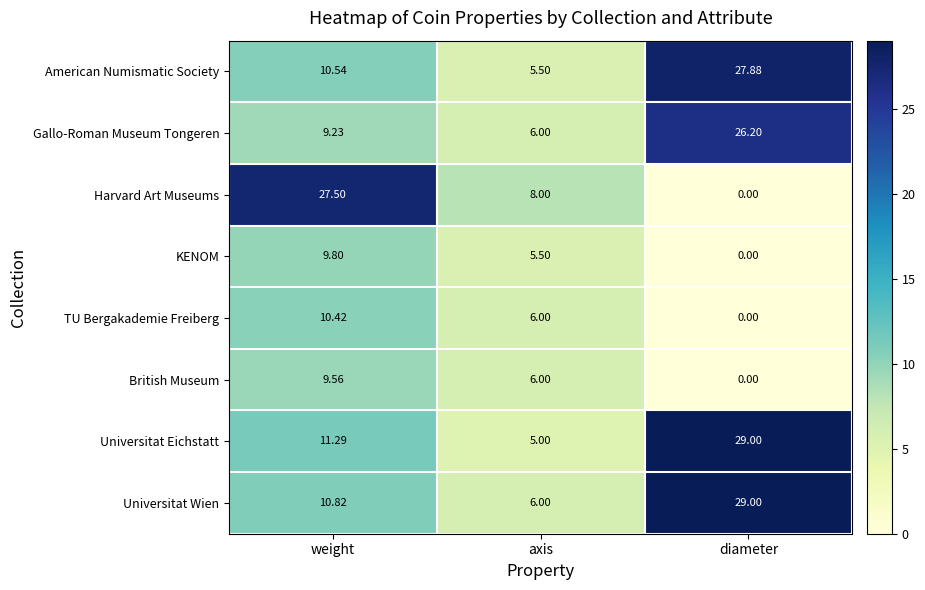

At which label does Harvard Art Museums reach its minimum?

diameter